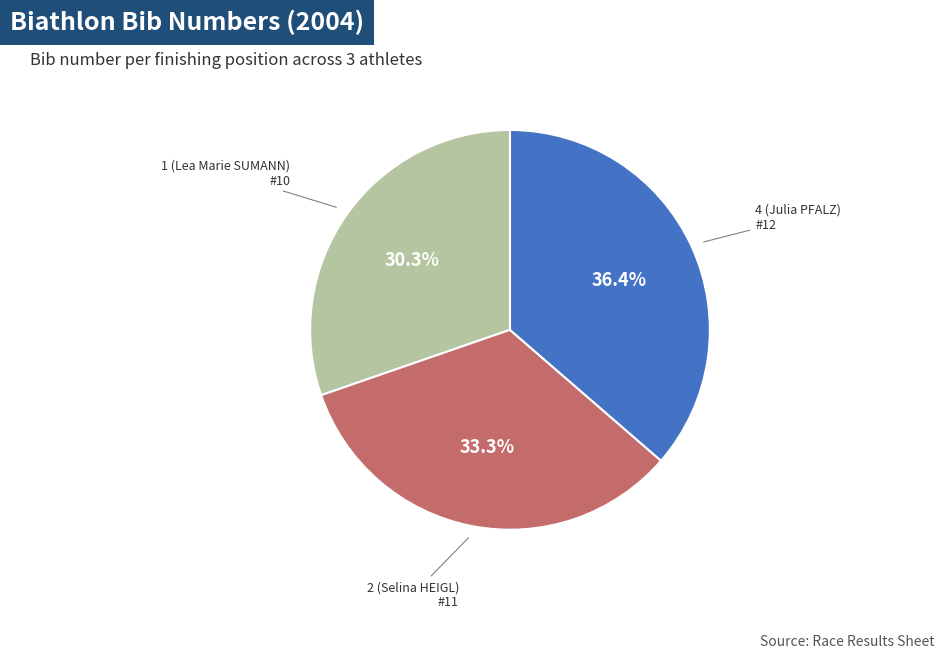

Count the number of slices in the pie.

3